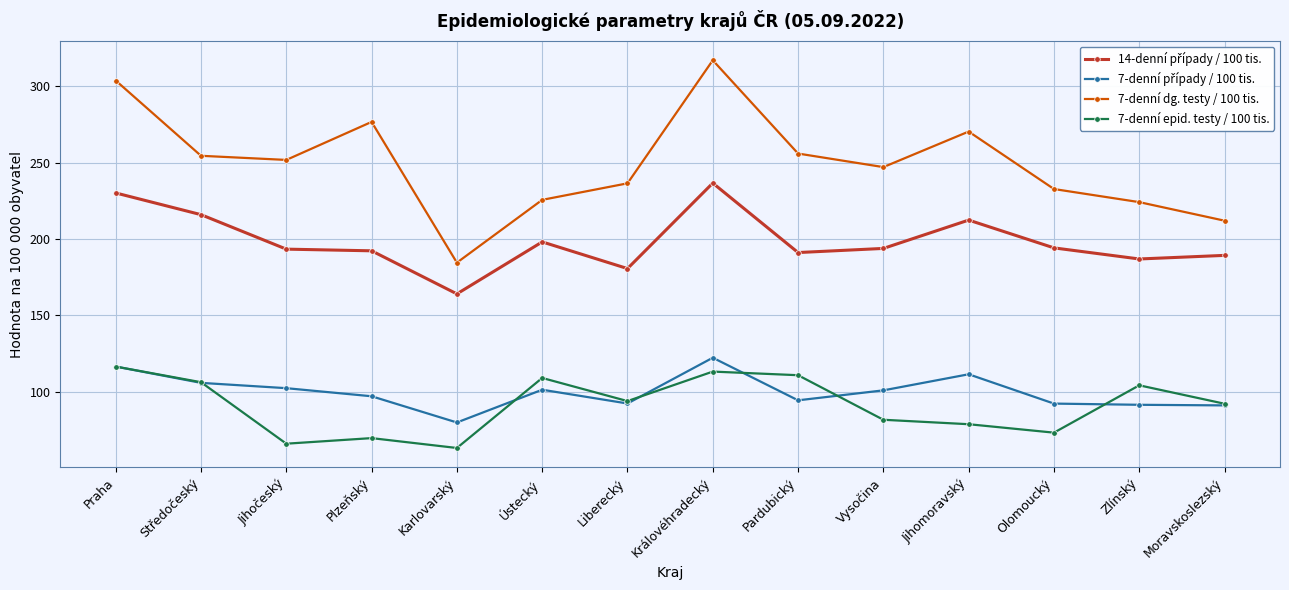

What is the maximum value for 7-denní dg. testy / 100 tis.?

317.0